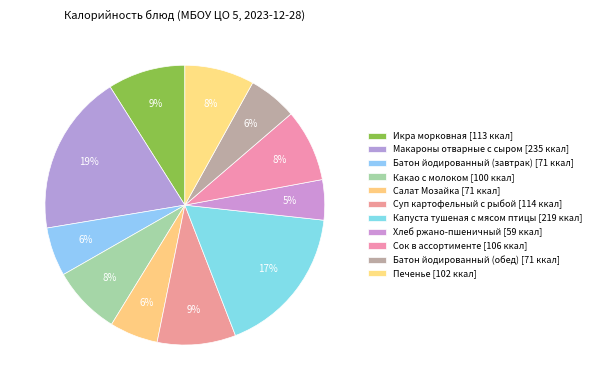

Count the number of slices in the pie.

11